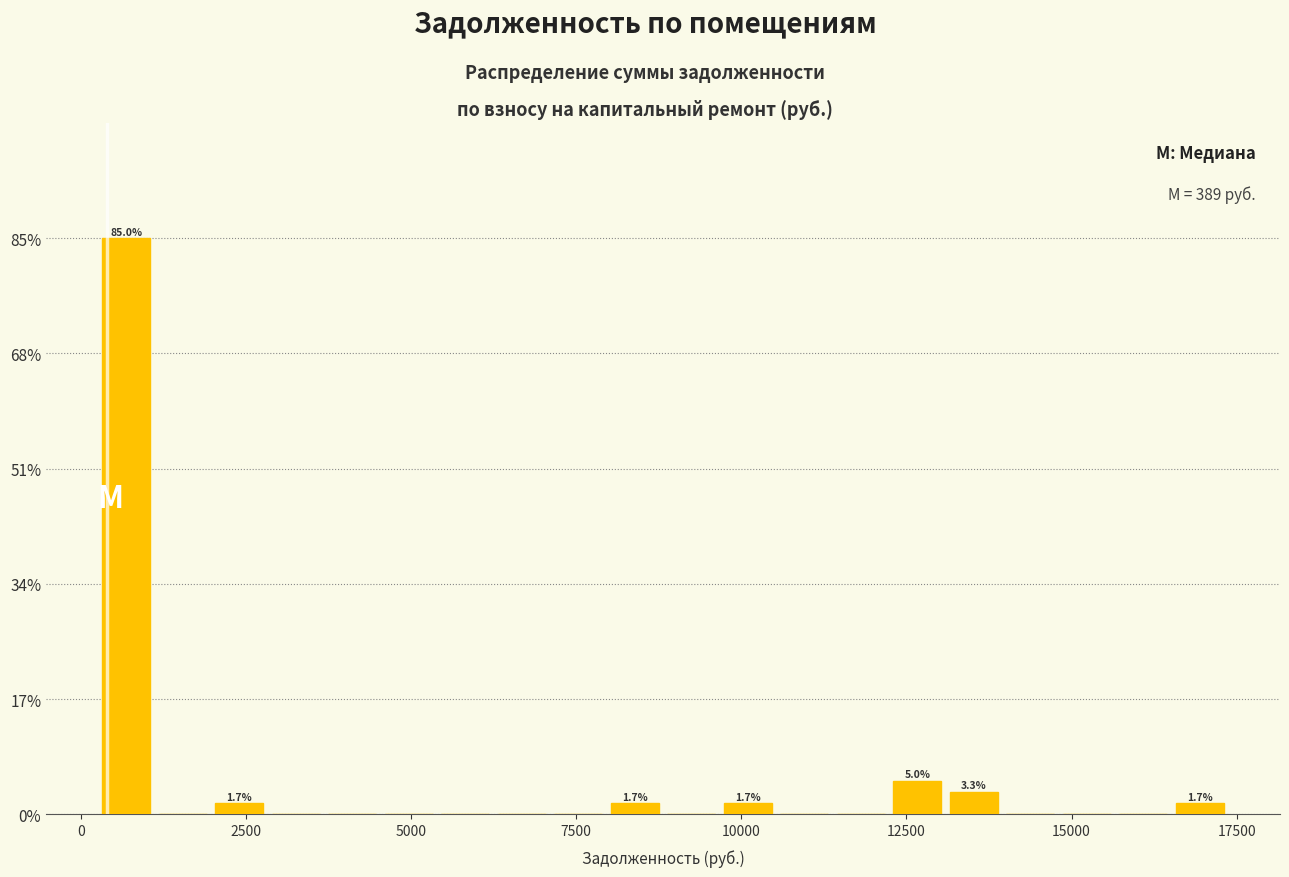

Around what value on the x-axis is the tallest bar? Give the approximate position of its centre, as read against the axis.

500